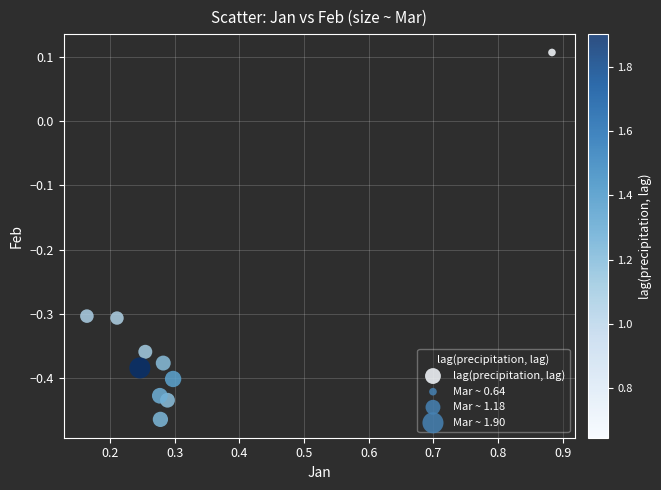

What is the average X value?

0.3